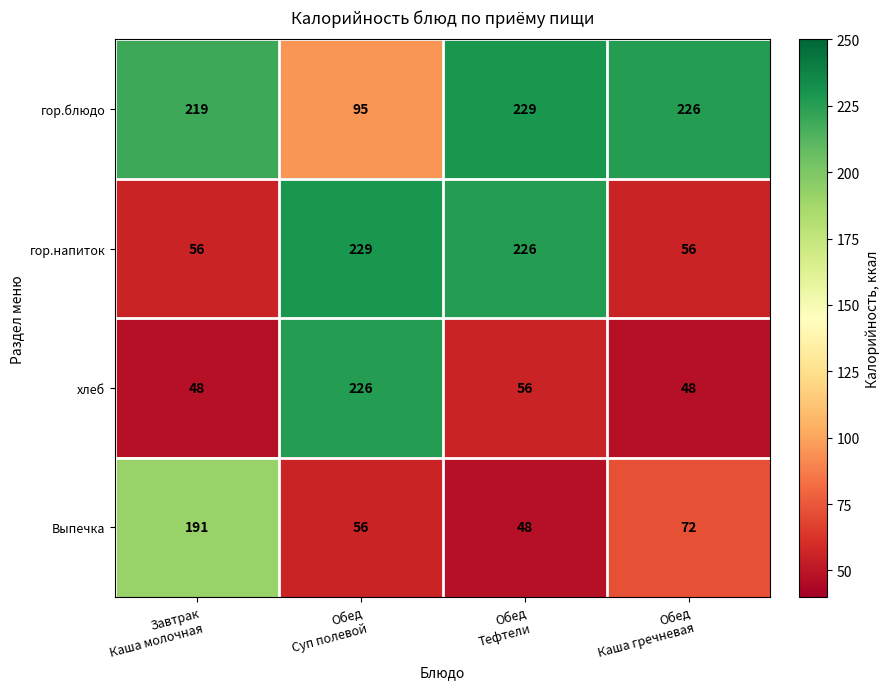

What is the difference between the highest and lowest values at Обед
Тефтели?

181